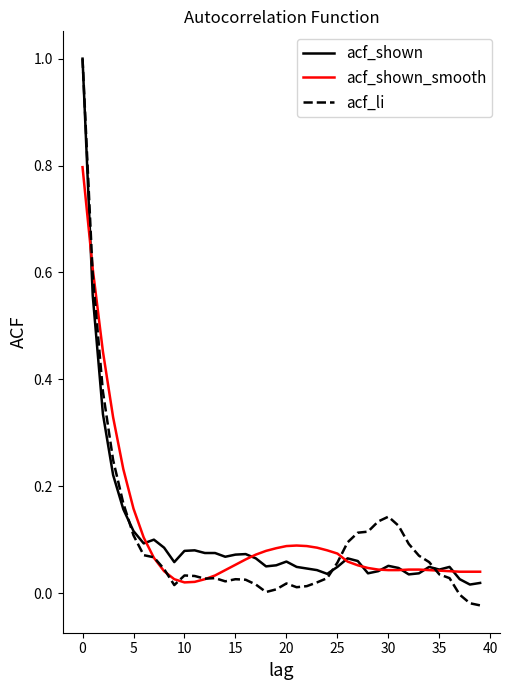

Is this an area chart (filled region under the line)?

No